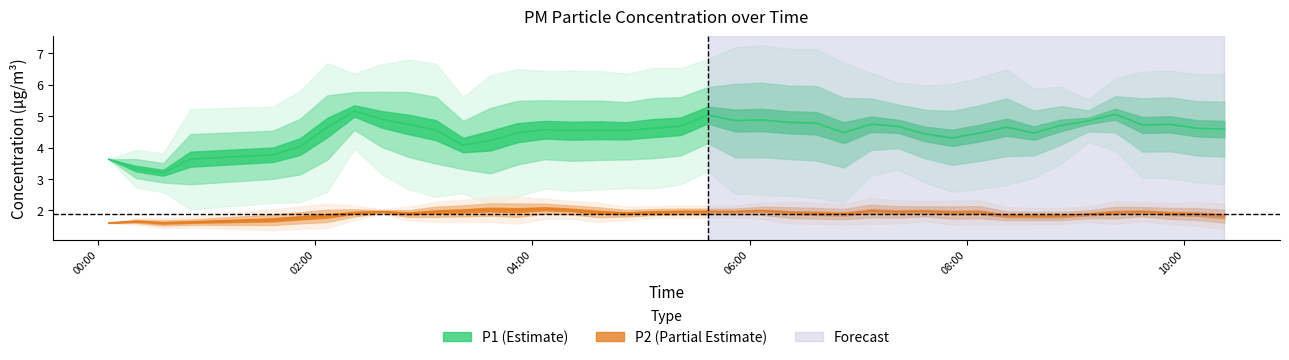

Is this an area chart (filled region under the line)?

No